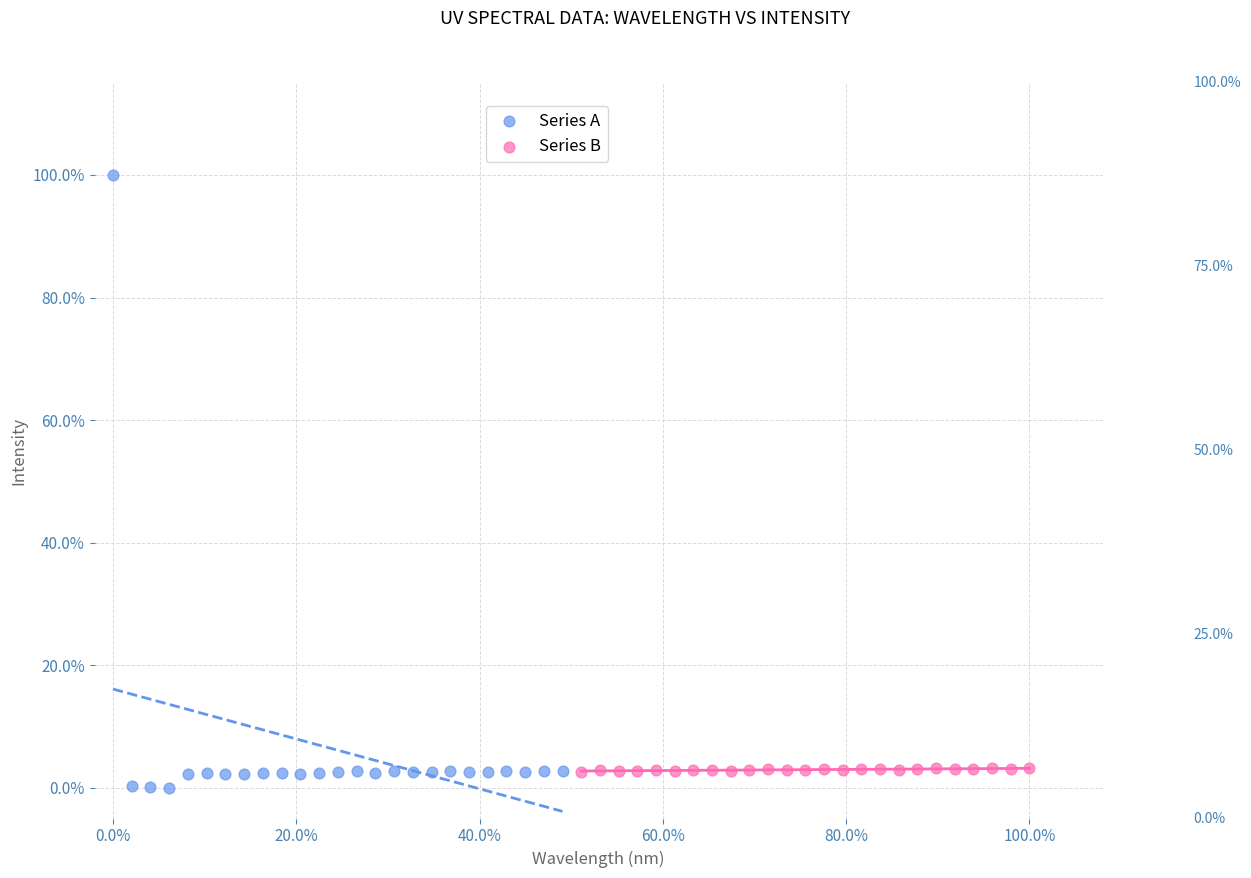

Which series reaches the minimum Y coordinate?

Series A